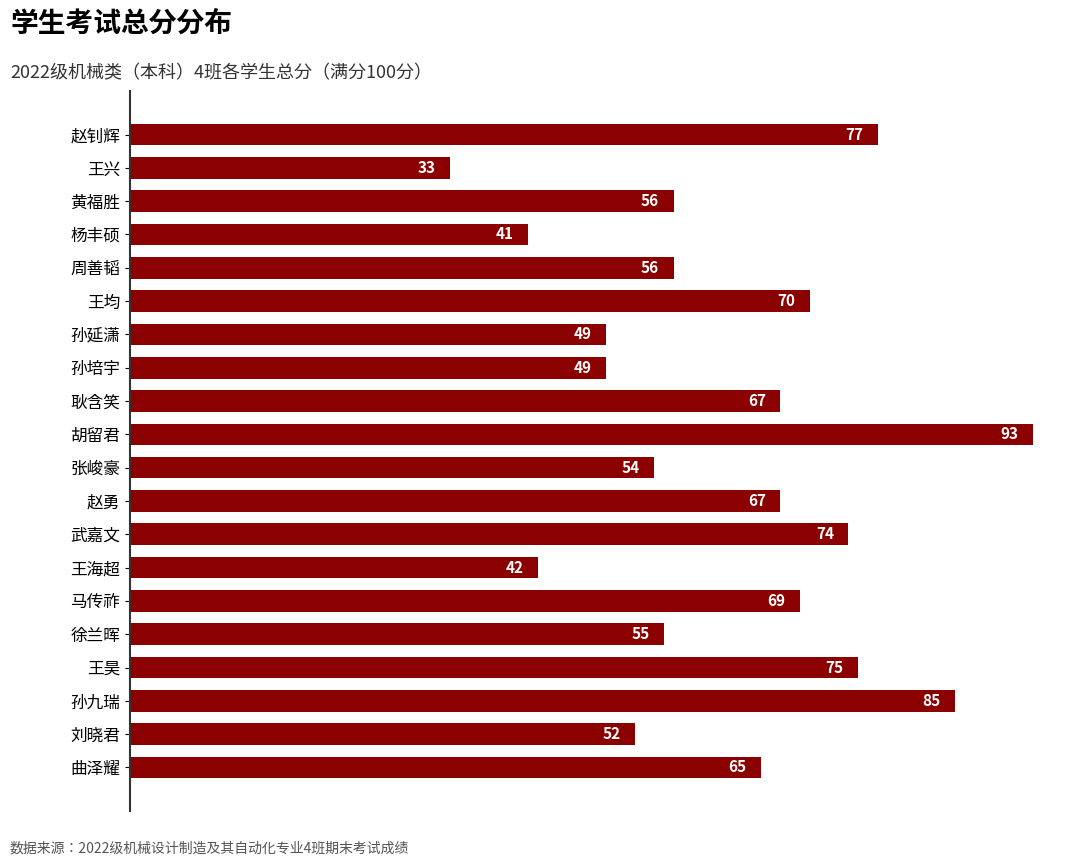

What position from the top is 马传祚?

15